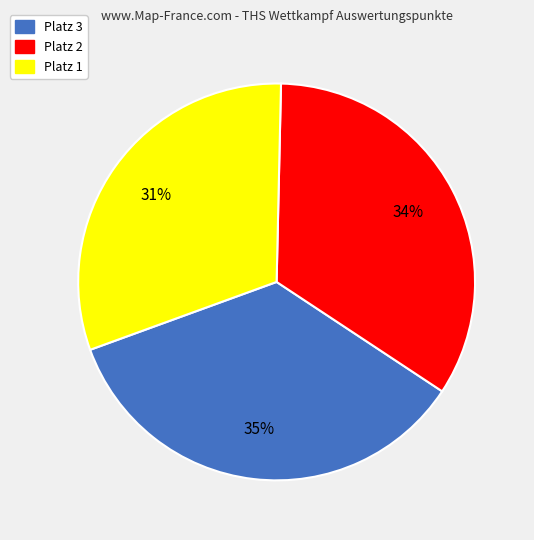

Is there any slice that represents more than half of the pie?

No